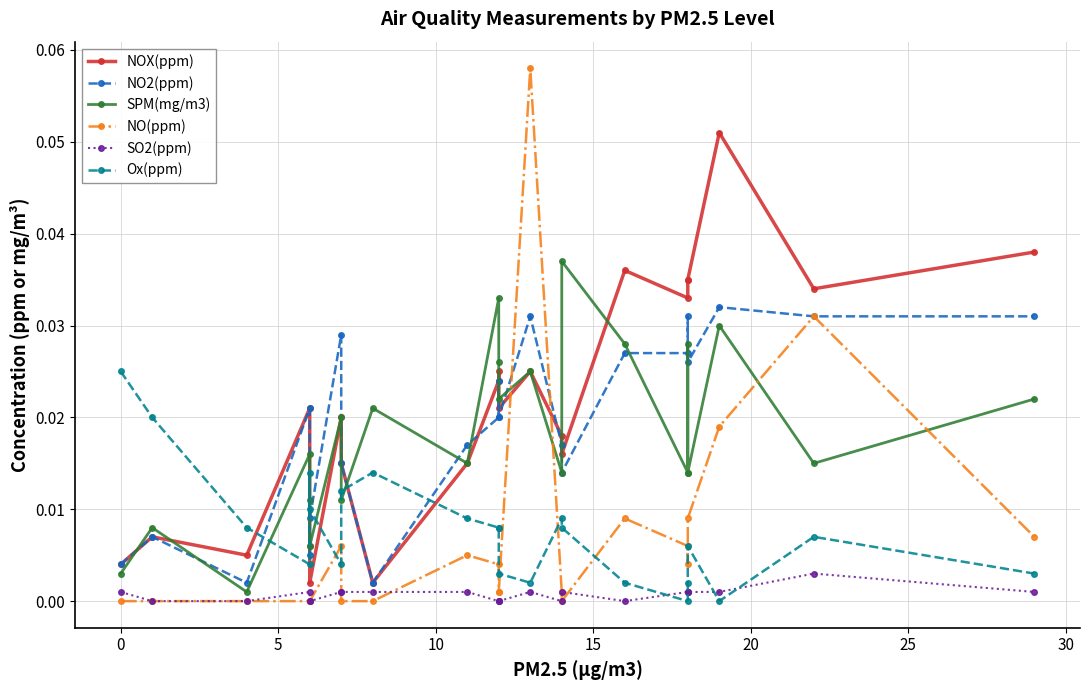

What are all the series names shown in the legend?

NOX(ppm), NO2(ppm), SPM(mg/m3), NO(ppm), SO2(ppm), Ox(ppm)